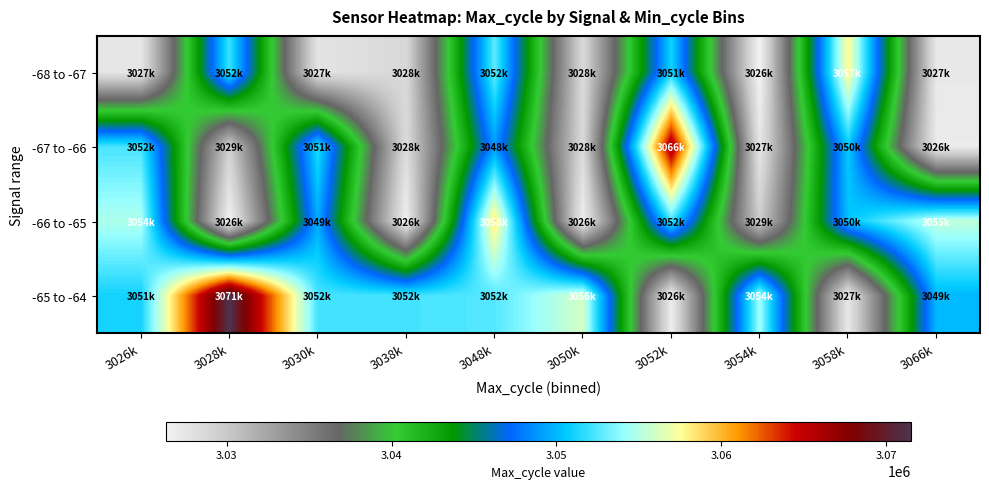

Rank the series by their average value, from lowest to highest.

-68 to -67, -67 to -66, -66 to -65, -65 to -64